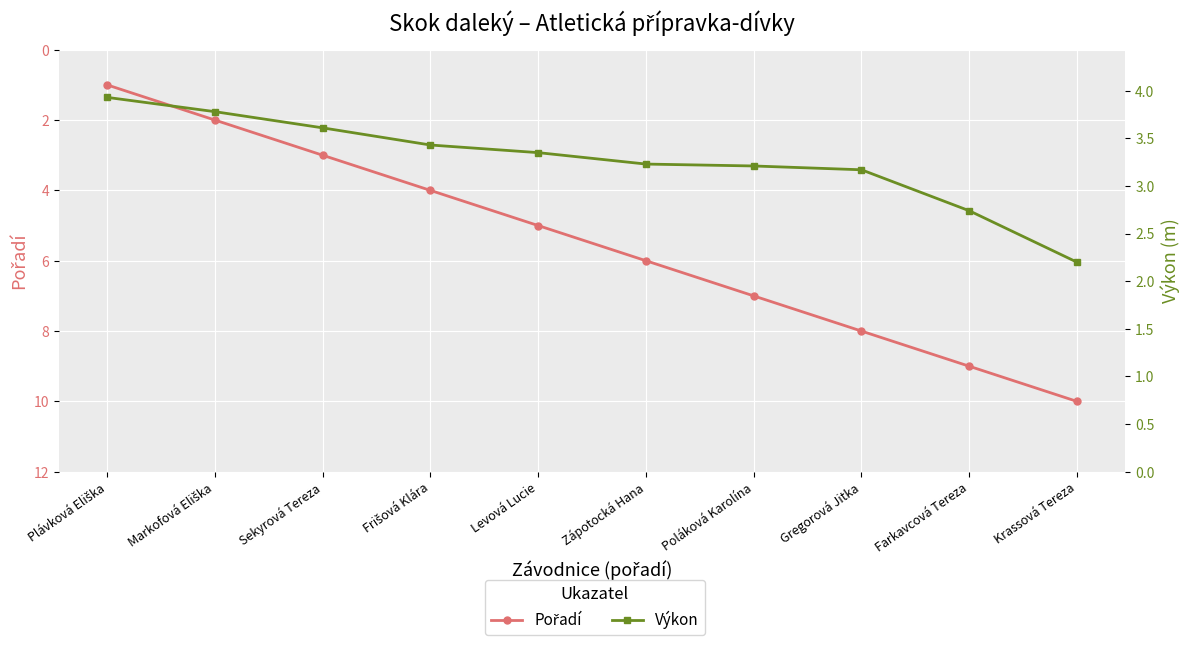

What are all the series names shown in the legend?

Pořadí, Výkon